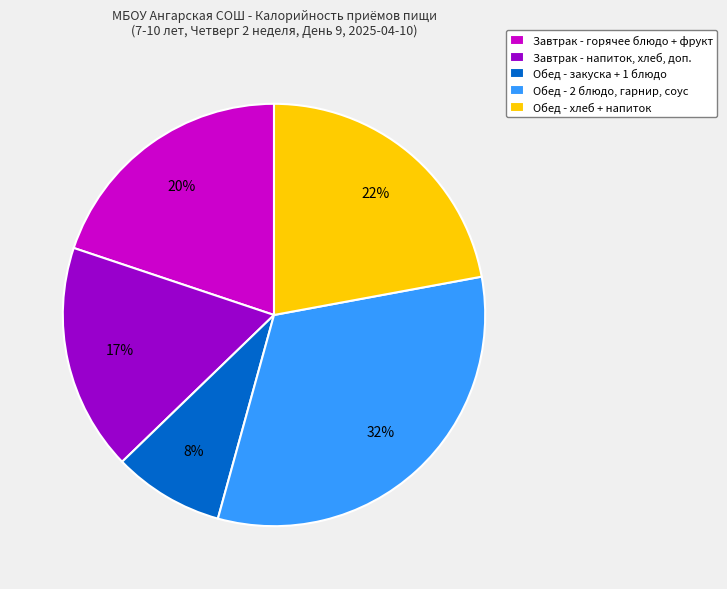

Combined, do Обед - закуска + 1 блюдо and Обед - хлеб + напиток account for over 50%?

No